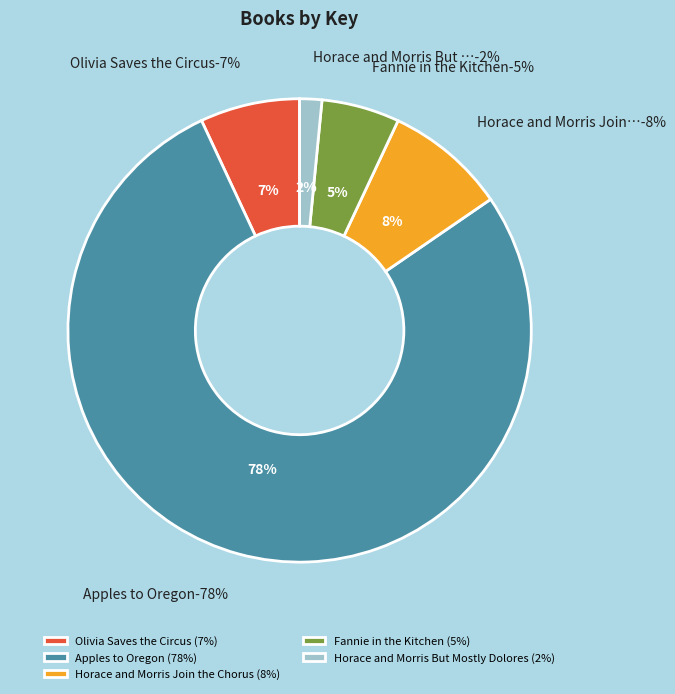

Which category has the smallest portion of the pie?

Horace and Morris But Mostly Dolores